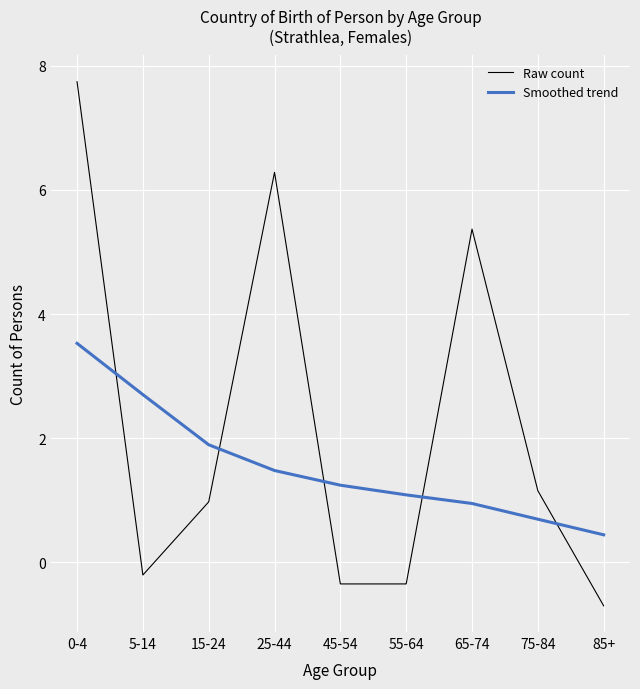

What position from the left is 75-84?

8